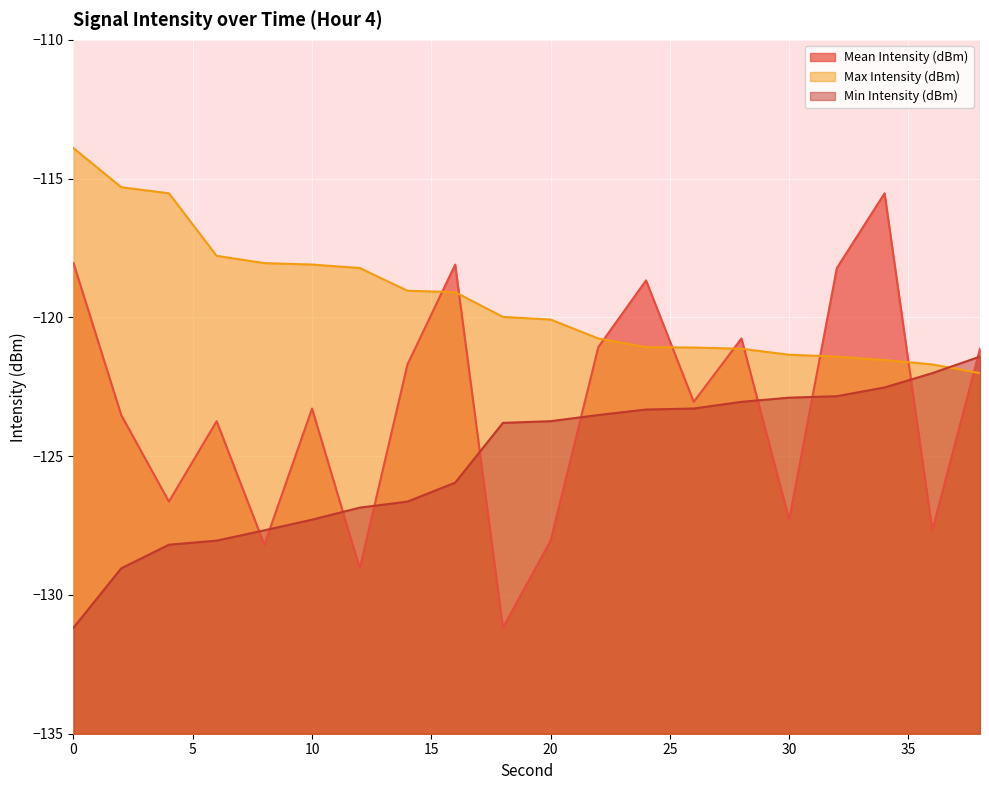

How many values in the Min Intensity (dBm) series exceed -123?

5